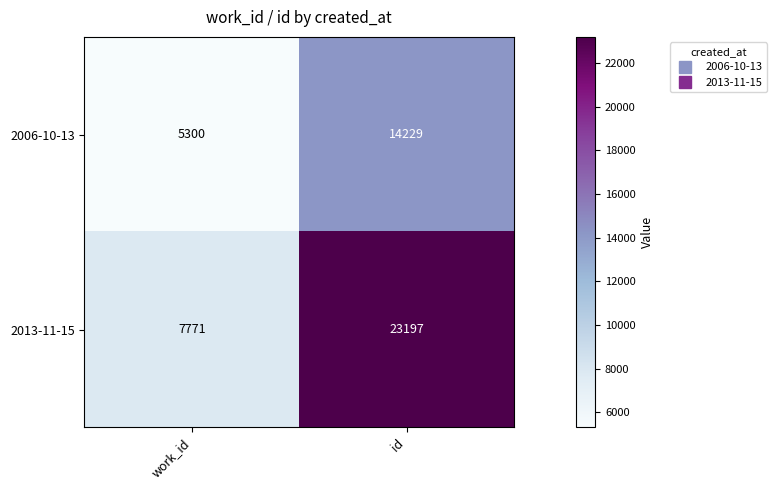

List the series in order of their overall mean, highest first.

2013-11-15, 2006-10-13